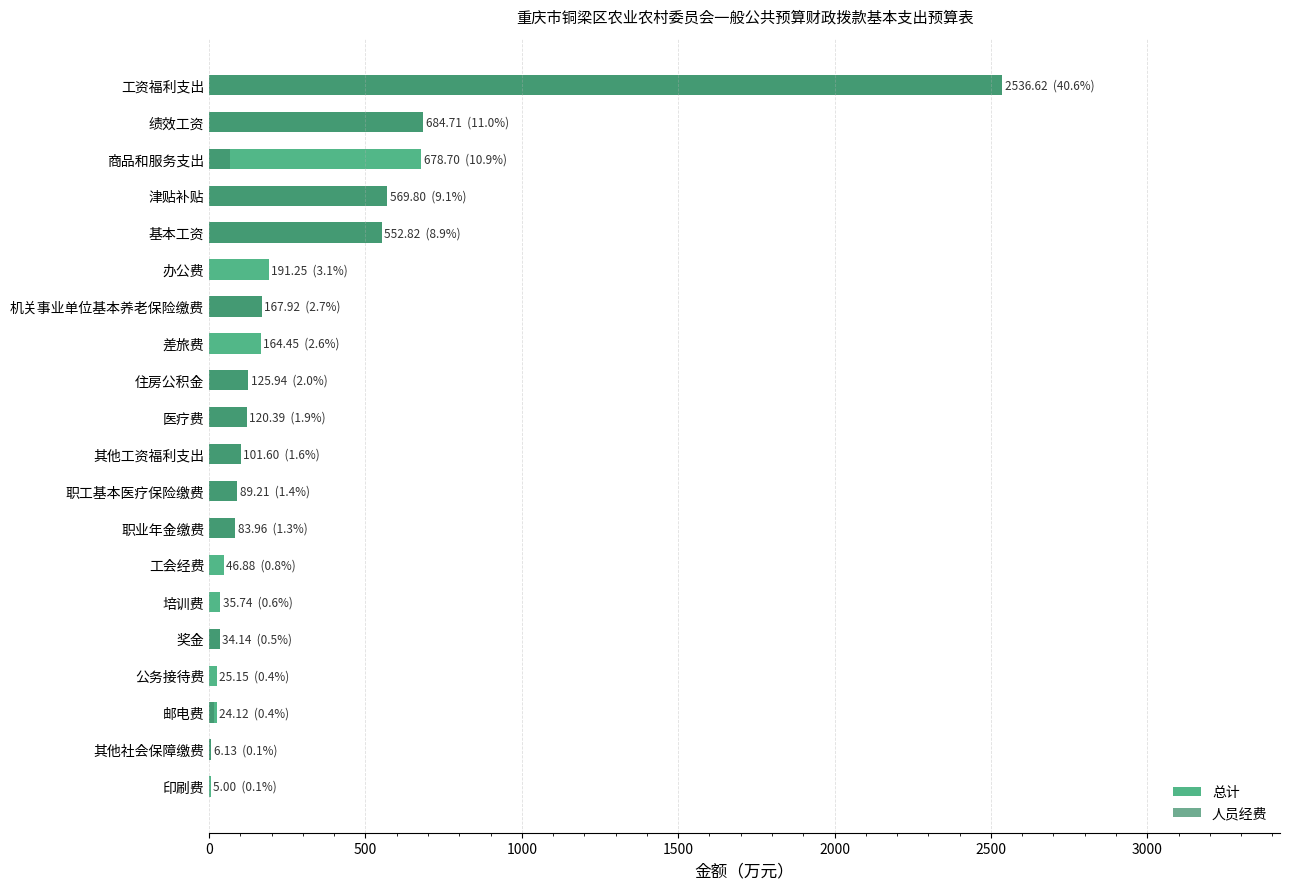

Rank the series at 住房公积金 from highest to lowest value.

总计, 人员经费